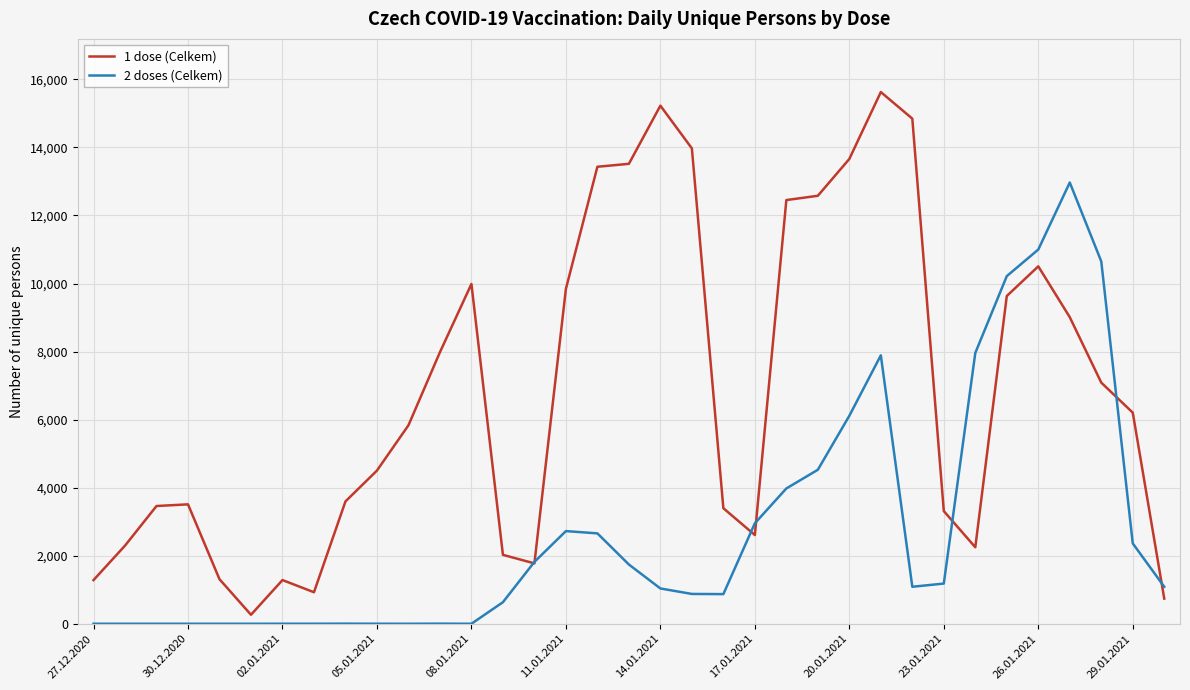

Rank the series by their maximum value, from highest to lowest.

1 dose (Celkem), 2 doses (Celkem)